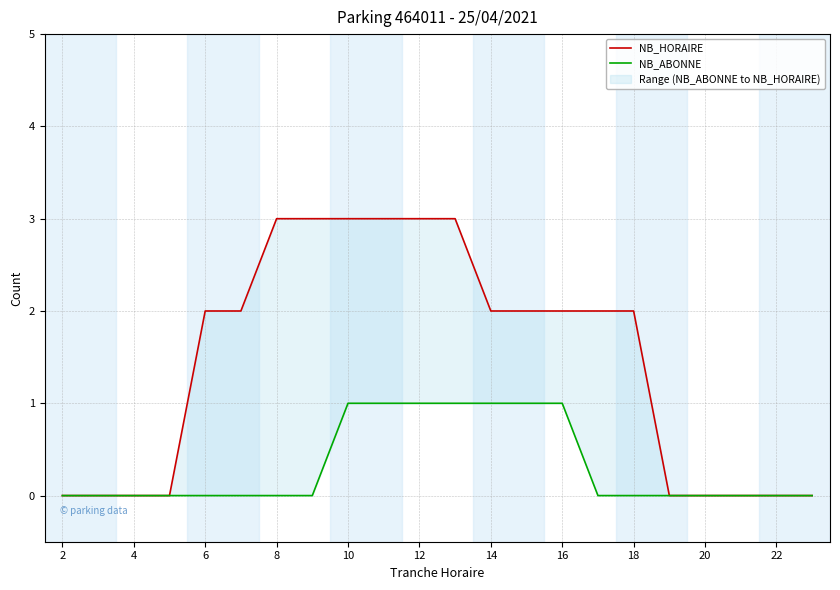

At which label does NB_HORAIRE reach its peak?

8